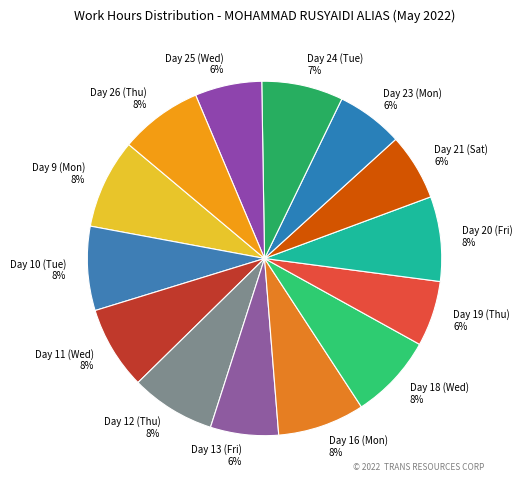

To the nearest percent, what portion does Day 19 (Thu) represent?

6%